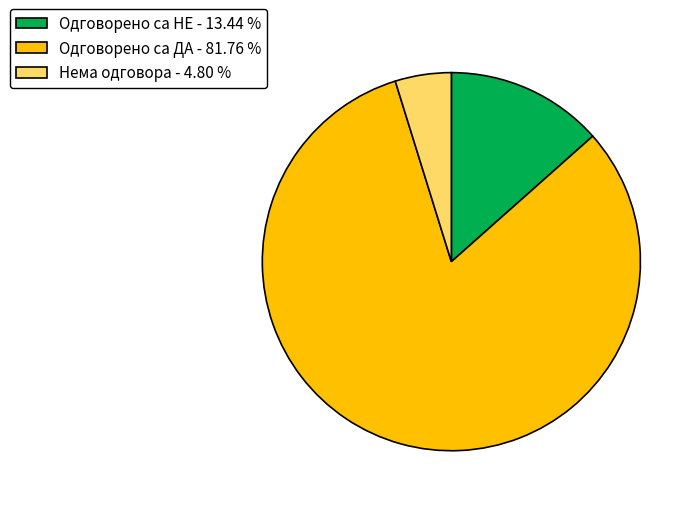

Does Одговорено са ДА - 81.76 % account for over 50% of the chart?

Yes